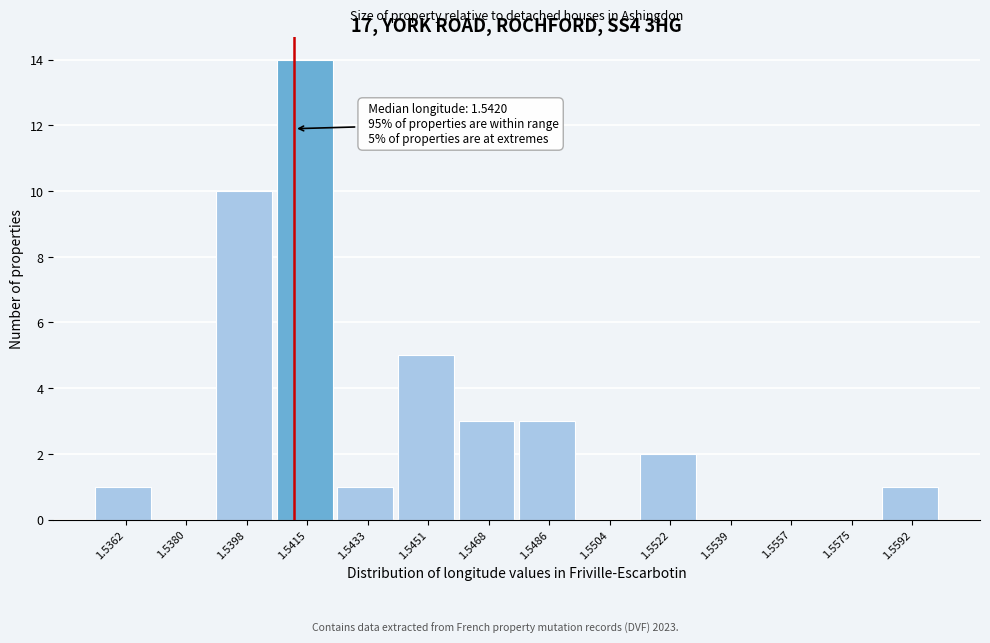

Reading left to right, list all the values displayed in this chart.

1.5362=1	1.5380=0	1.5398=10	1.5415=14	1.5433=1	1.5451=5	1.5468=3	1.5486=3	1.5504=0	1.5522=2	1.5539=0	1.5557=0	1.5575=0	1.5592=1